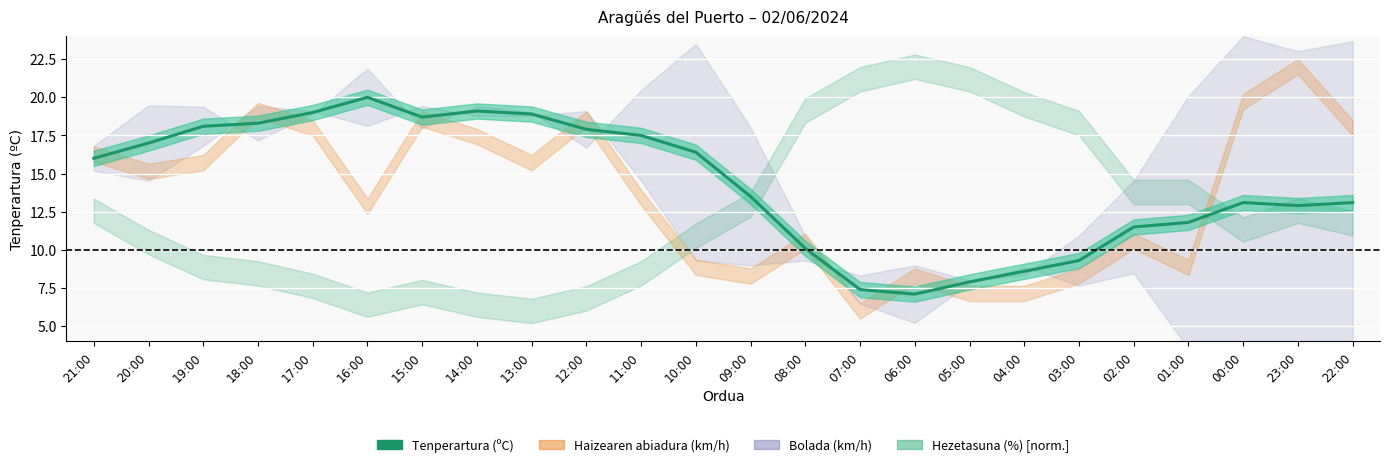

Where is the data nearest to the value 13?

00:00